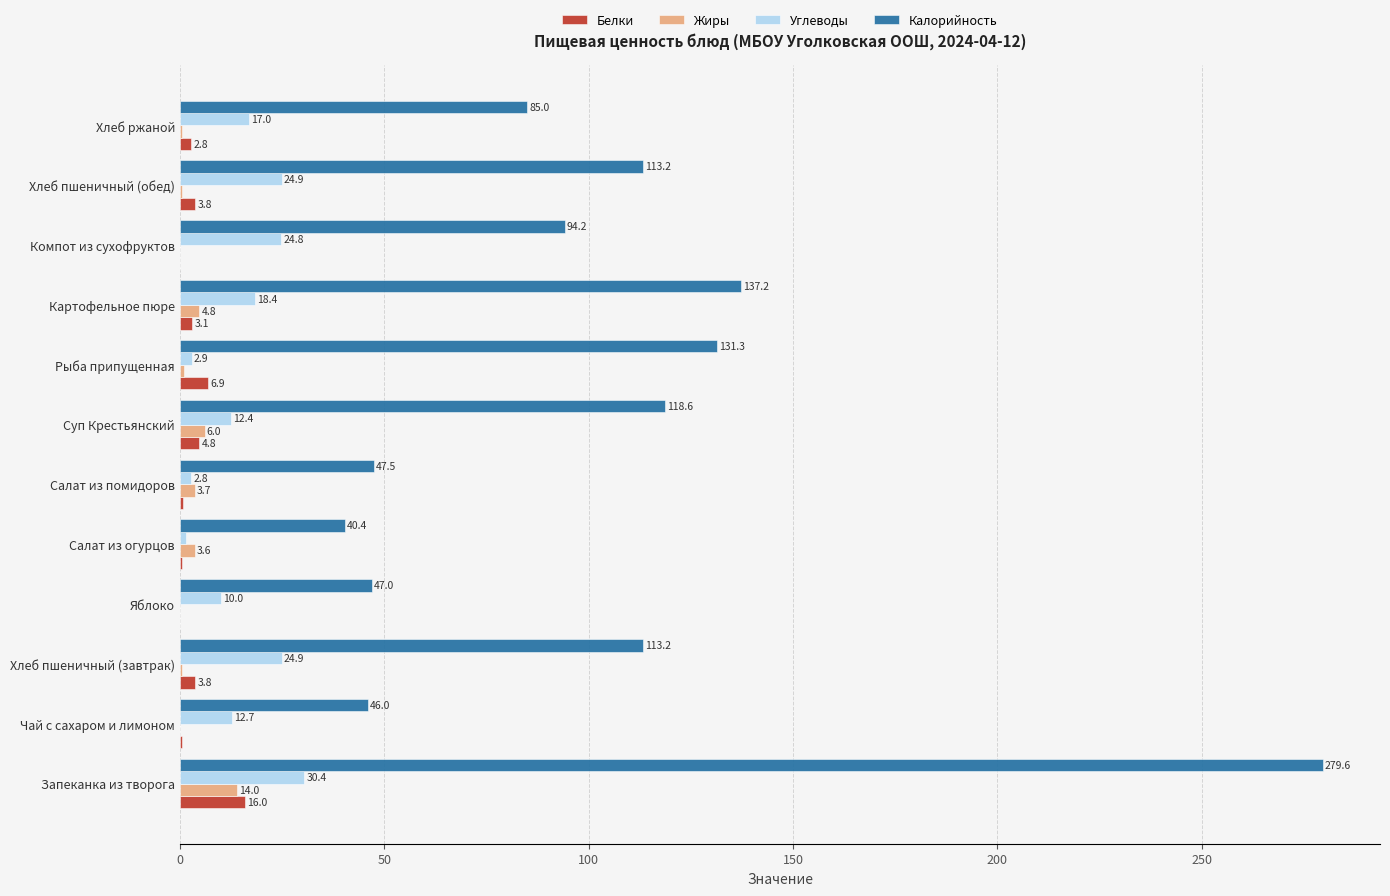

Count the number of categories in the chart.

12